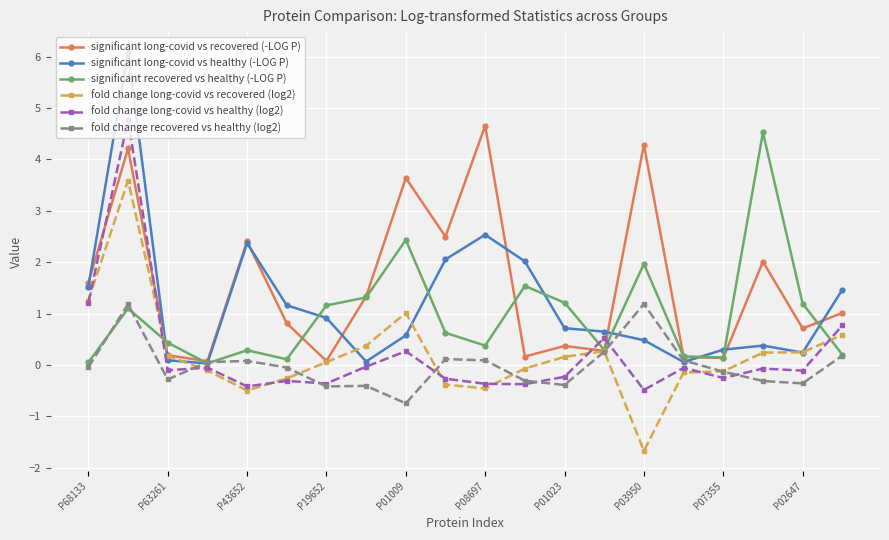

Which series has the largest total across all categories?

significant long-covid vs recovered (-LOG P)